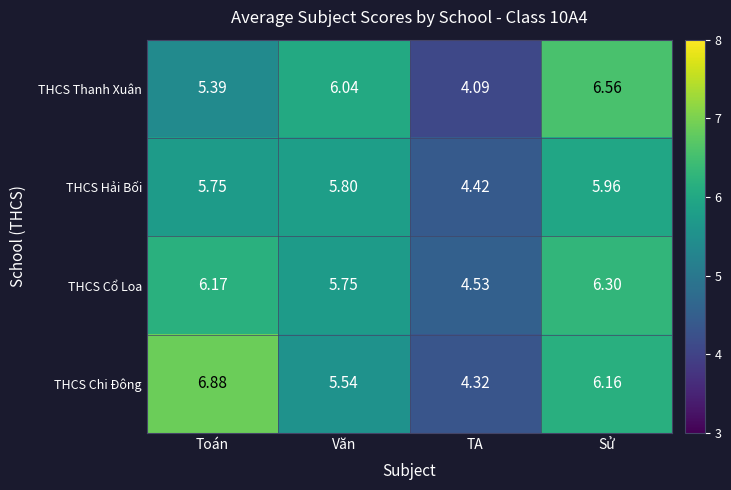

At TA, list the series in order from largest to smallest.

THCS Cổ Loa, THCS Hải Bối, THCS Chi Đông, THCS Thanh Xuân